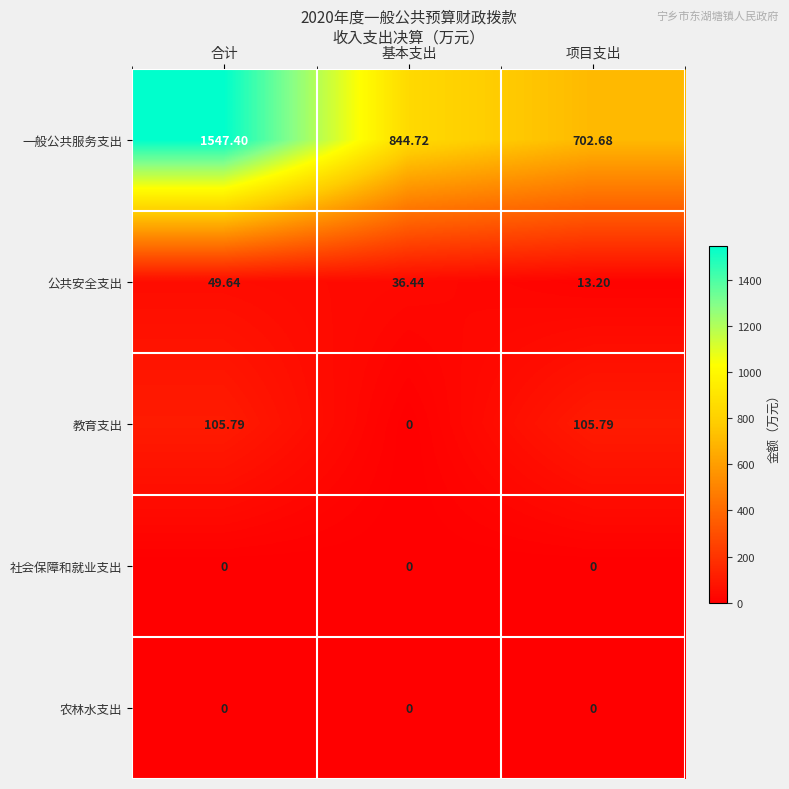

Which category has the highest value across all series?

合计